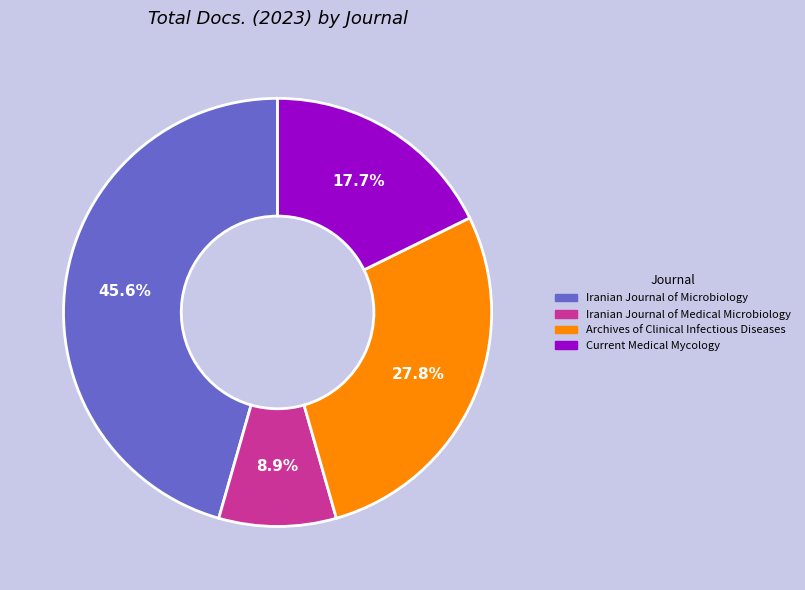

Approximately how many times larger is the value at Archives of Clinical Infectious Diseases compared to Current Medical Mycology?

1.6